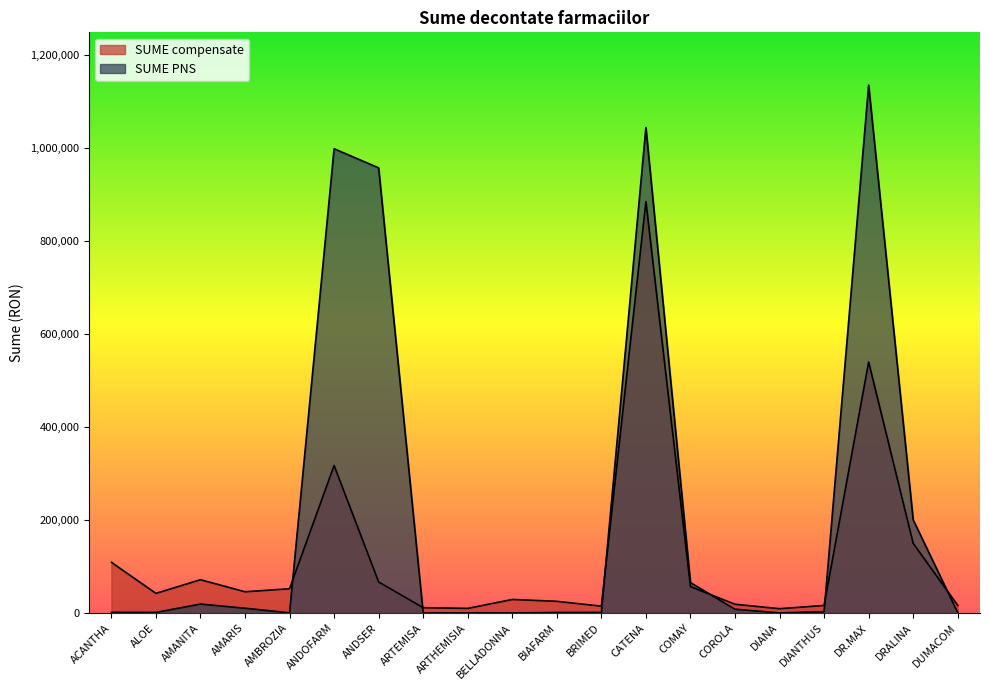

What is the approximate value of SUME PNS at BIAFARM?

1131.9